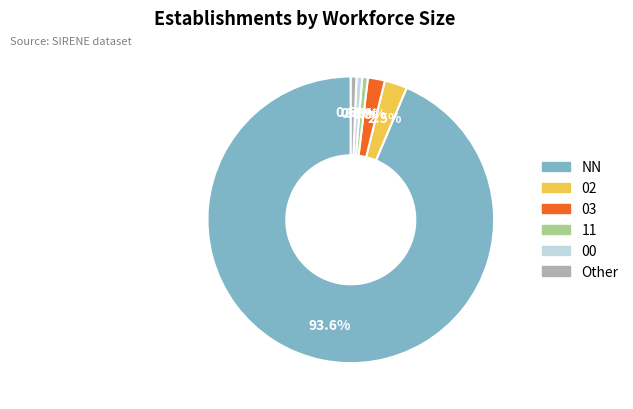

Is there a majority slice in this chart?

Yes